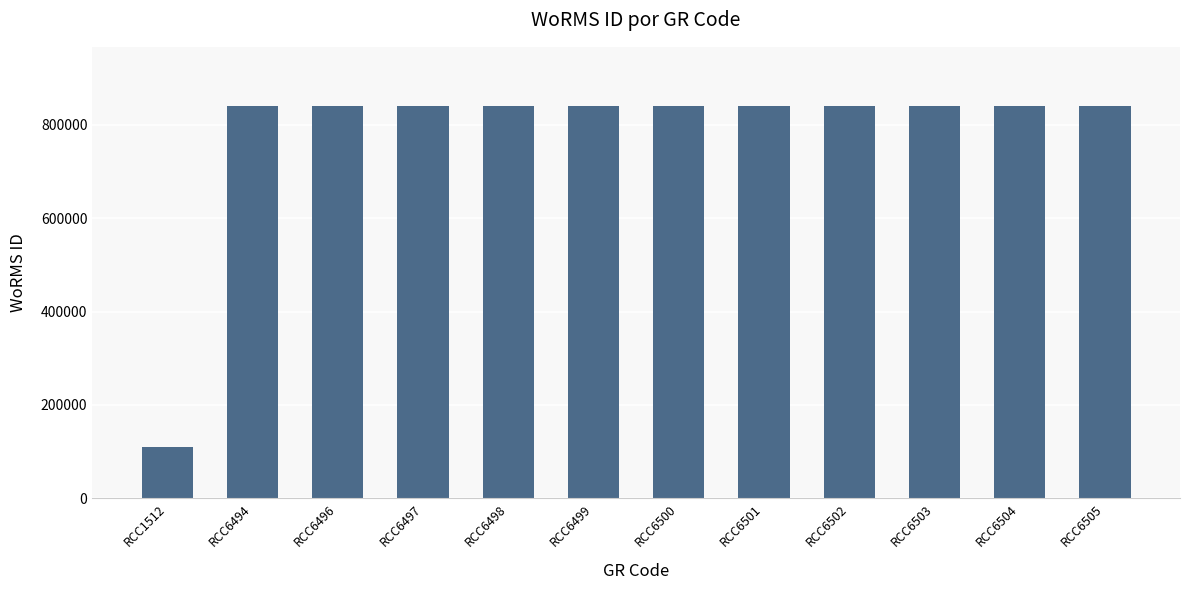

What is the approximate value at RCC6497, to the nearest 10?

840500